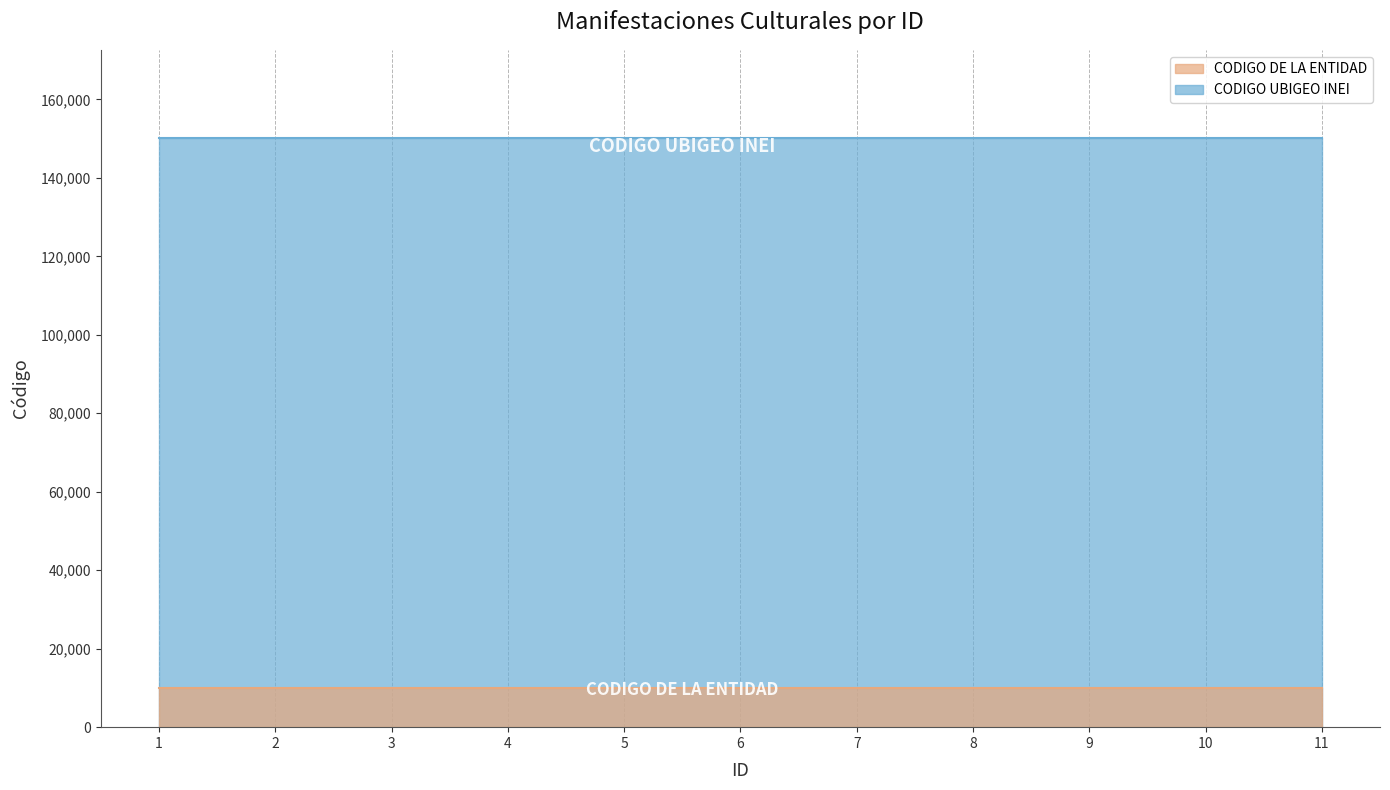

What is the difference between the highest and lowest values at 7?

140053